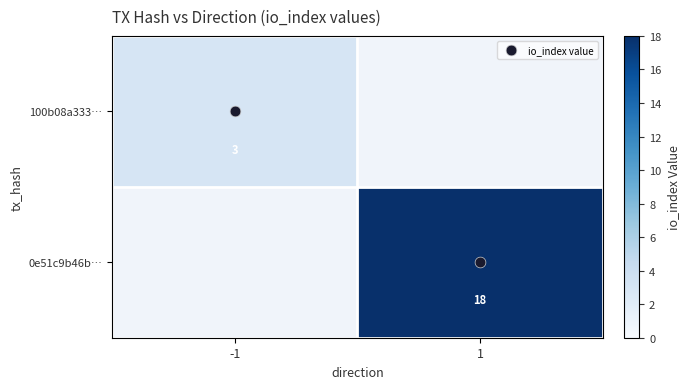

Is the value of 0e51c9b46b… at 1 greater than the value of 100b08a333… at 1?

Yes